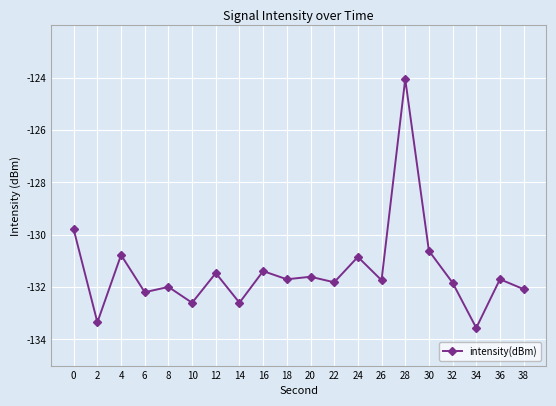

Which label corresponds to the largest value in the chart?

28